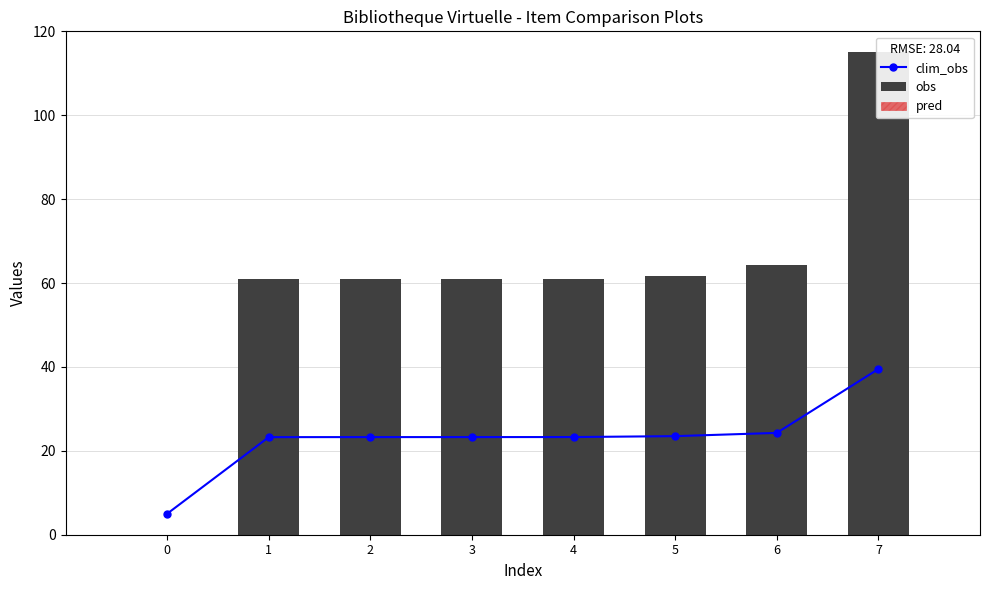

How many values in obs are above zero?

7